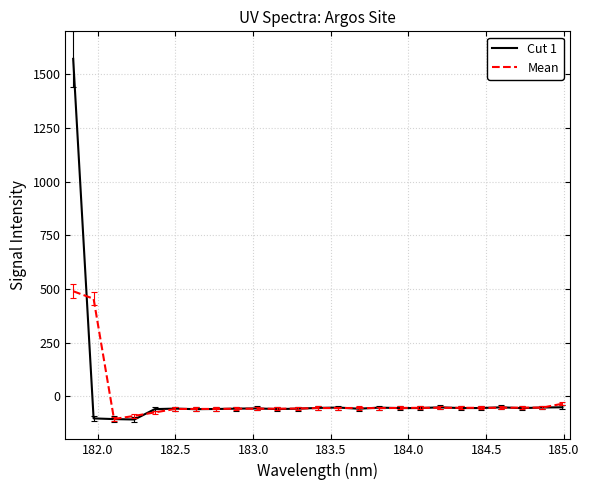

What is the smallest value displayed?

-107.5